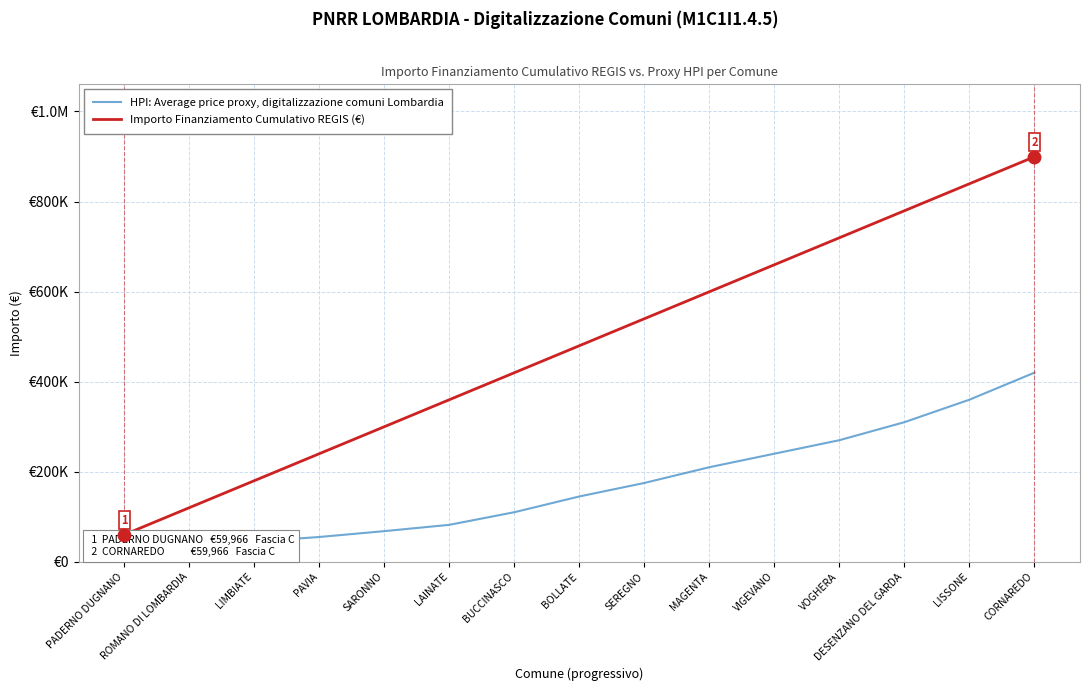

How many lines are shown in the chart?

2